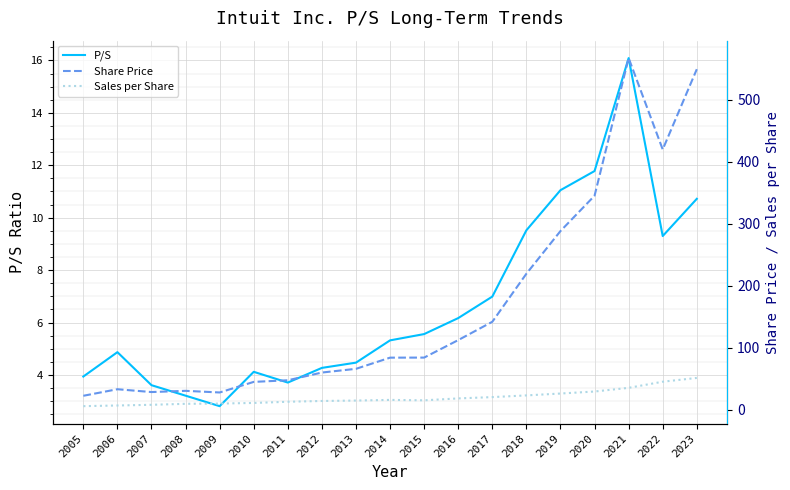

Rank the series at 2017 from lowest to highest value.

P/S, Sales per Share, Share Price